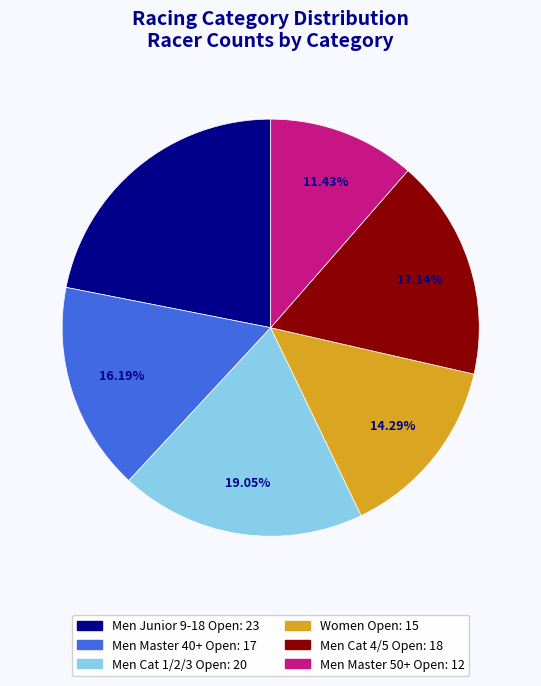

To the nearest percent, what percentage of the pie is Men Cat 1/2/3 Open?

19%